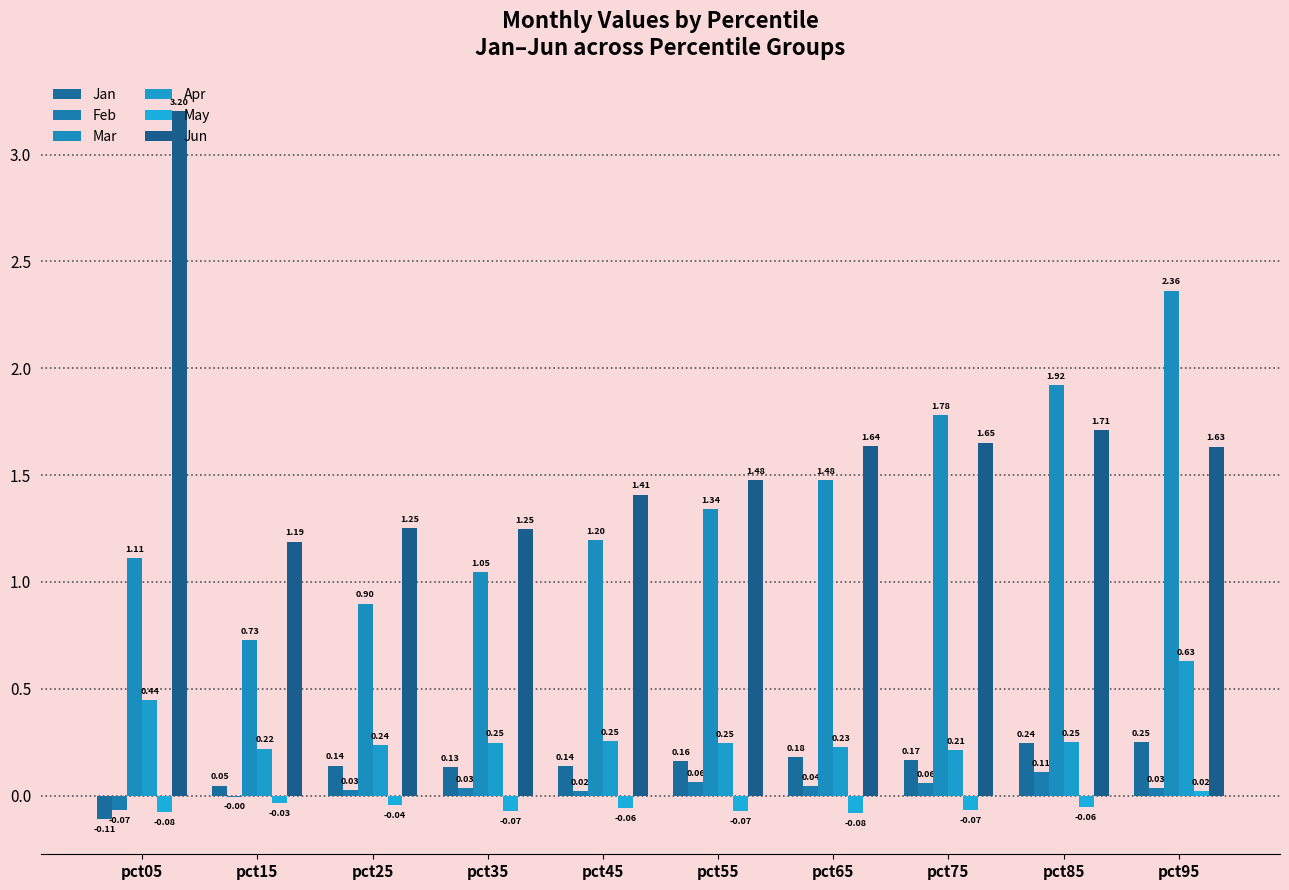

Between pct45 and pct95, which is larger?

pct95